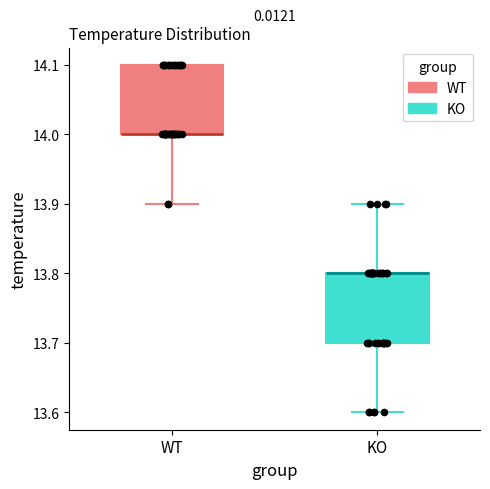

Reading left to right, read every box against the y-axis: the position of its median line, the range the box covers, and the ends of its whiskers. The values are not printed on the chart, so give them approximately, as read against the axis.

WT: median 14.0 (drawn on the box's lower edge), box 14.0 to 14.1, whiskers 13.9 to 14.1
KO: median 13.8 (drawn on the box's upper edge), box 13.7 to 13.8, whiskers 13.6 to 13.9